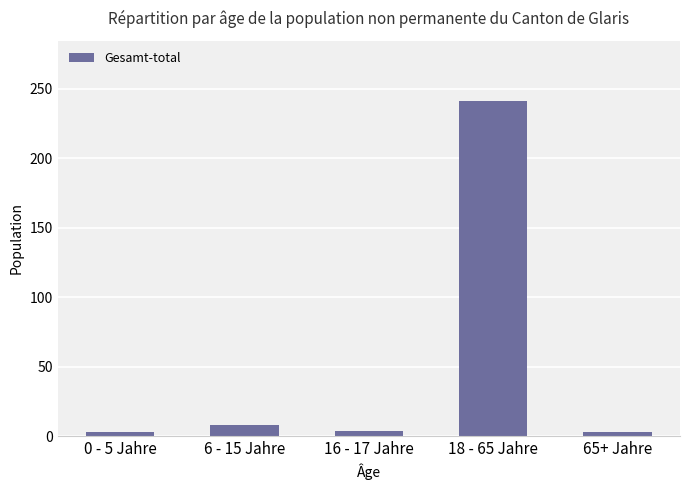

How many bars are there in total?

5